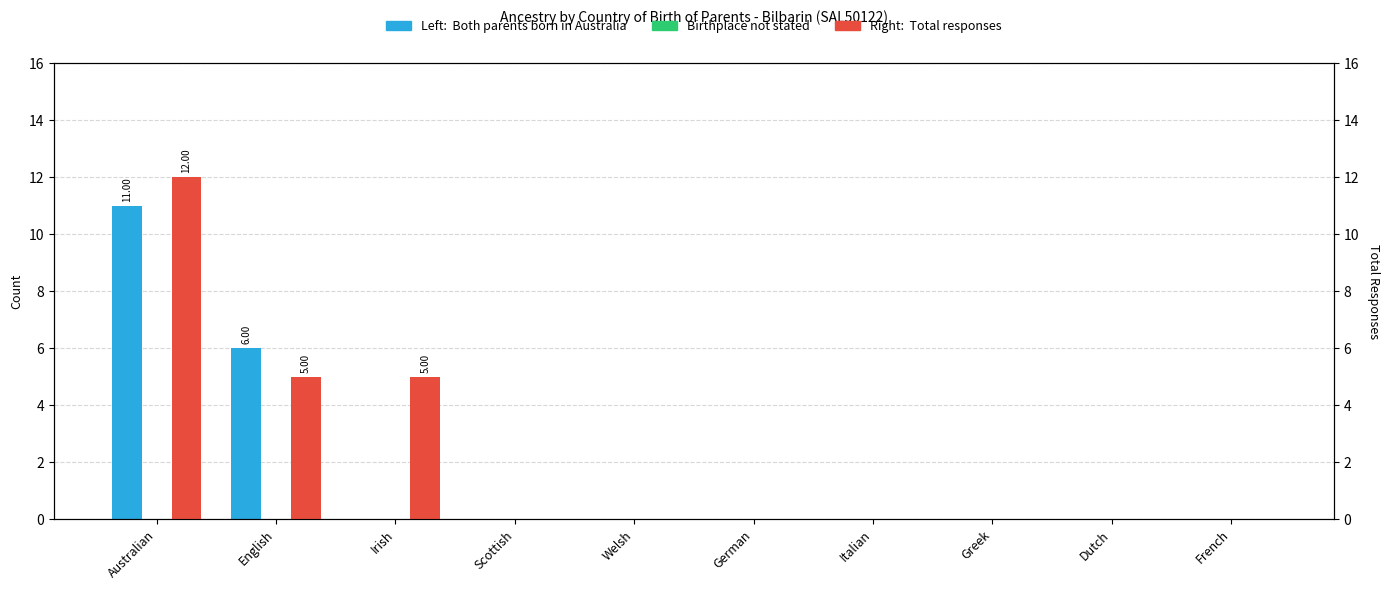

What is the difference between the highest and lowest values at Irish?

5